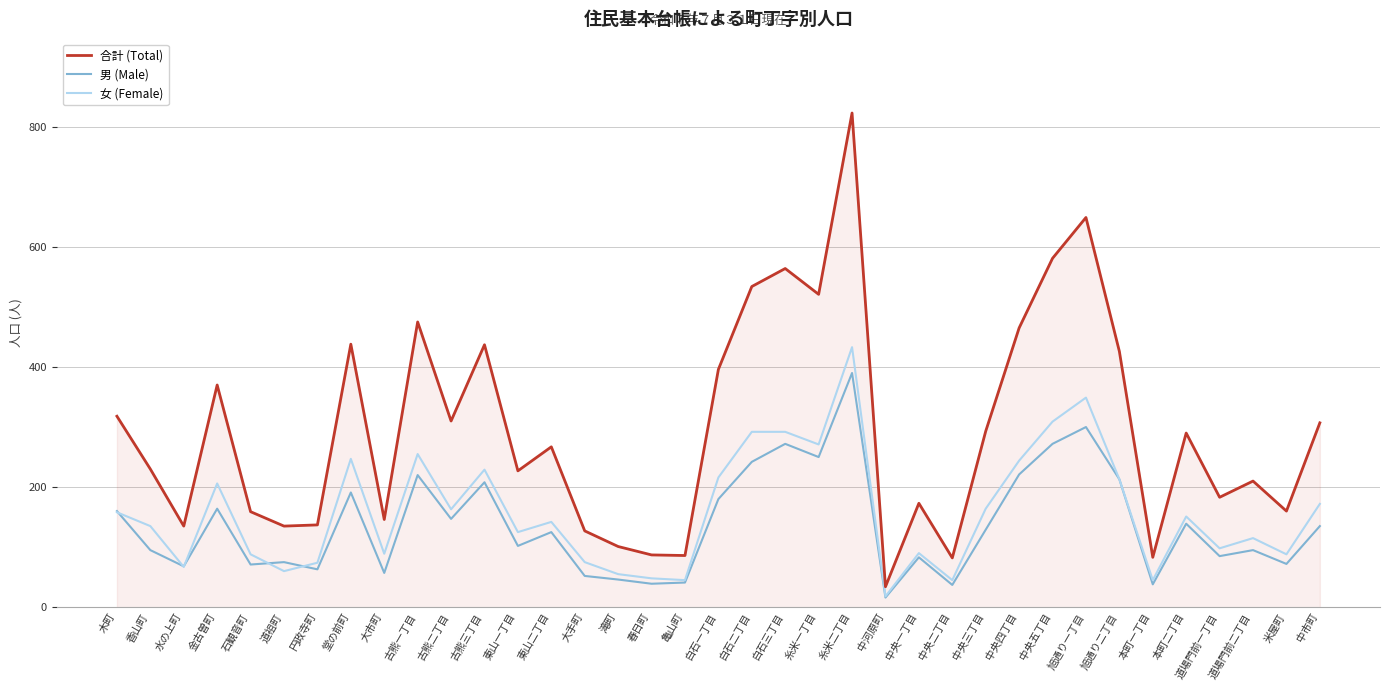

True or false: 男 (Male) and 女 (Female) cross at least once.

True